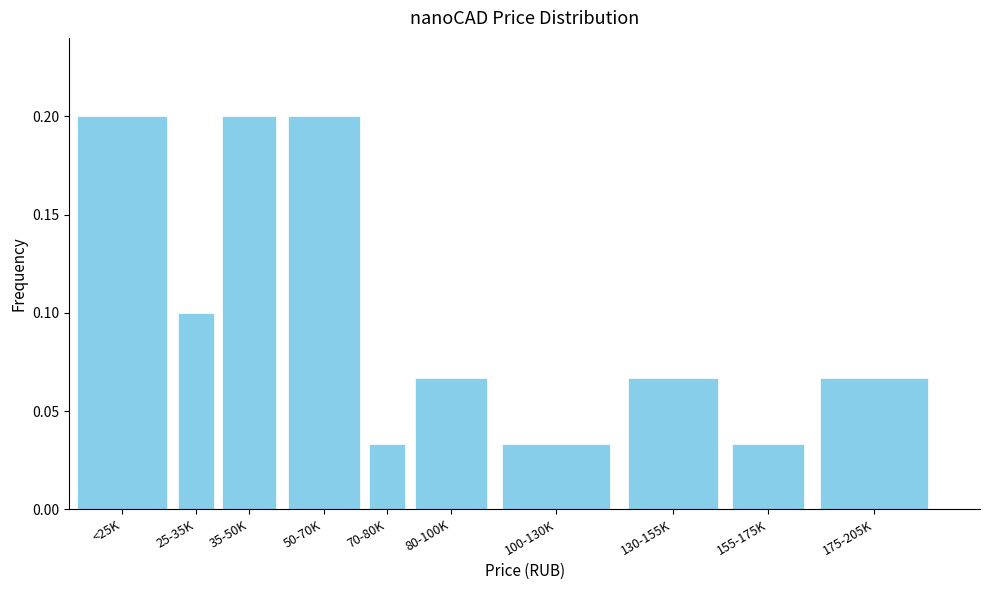

What is the sum of all values?

1.0